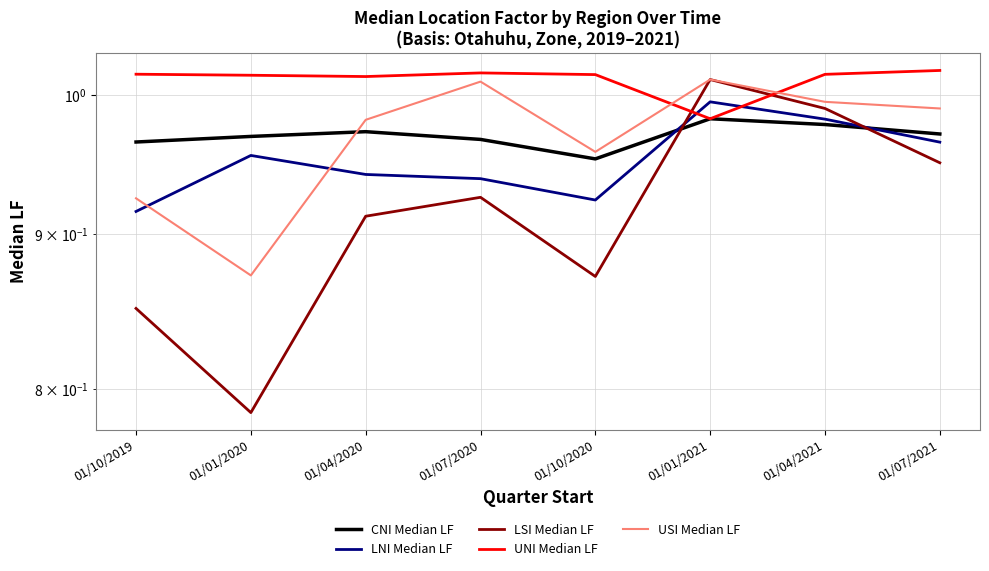

Reading left to right, what are all the values shown in this chart?

CNI Median LF: 01/10/2019=1.0	01/01/2020=1.0	01/04/2020=1.0	01/07/2020=1.0	01/10/2020=1.0	01/01/2021=1.0	01/04/2021=1.0	01/07/2021=1.0
LNI Median LF: 01/10/2019=0.9	01/01/2020=1.0	01/04/2020=0.9	01/07/2020=0.9	01/10/2020=0.9	01/01/2021=1.0	01/04/2021=1.0	01/07/2021=1.0
LSI Median LF: 01/10/2019=0.9	01/01/2020=0.8	01/04/2020=0.9	01/07/2020=0.9	01/10/2020=0.9	01/01/2021=1.0	01/04/2021=1.0	01/07/2021=0.9
UNI Median LF: 01/10/2019=1.0	01/01/2020=1.0	01/04/2020=1.0	01/07/2020=1.0	01/10/2020=1.0	01/01/2021=1.0	01/04/2021=1.0	01/07/2021=1.0
USI Median LF: 01/10/2019=0.9	01/01/2020=0.9	01/04/2020=1.0	01/07/2020=1.0	01/10/2020=1.0	01/01/2021=1.0	01/04/2021=1.0	01/07/2021=1.0